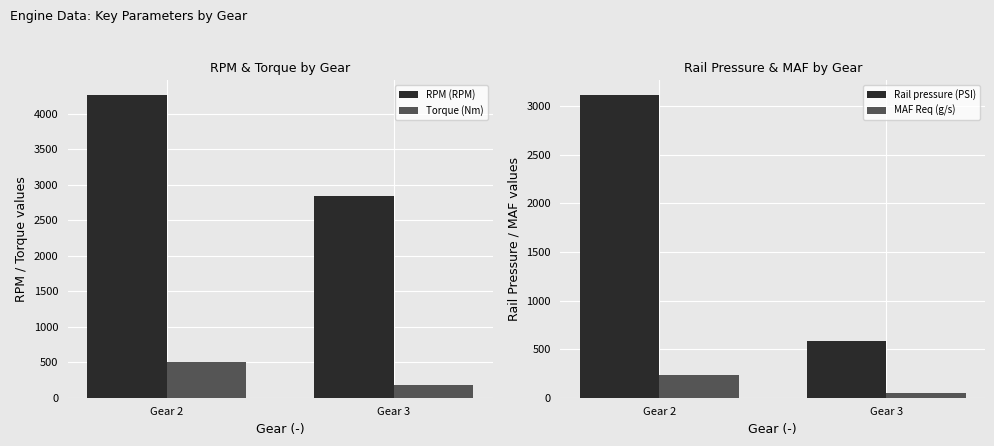

Which category has the highest value across all series?

Gear 2